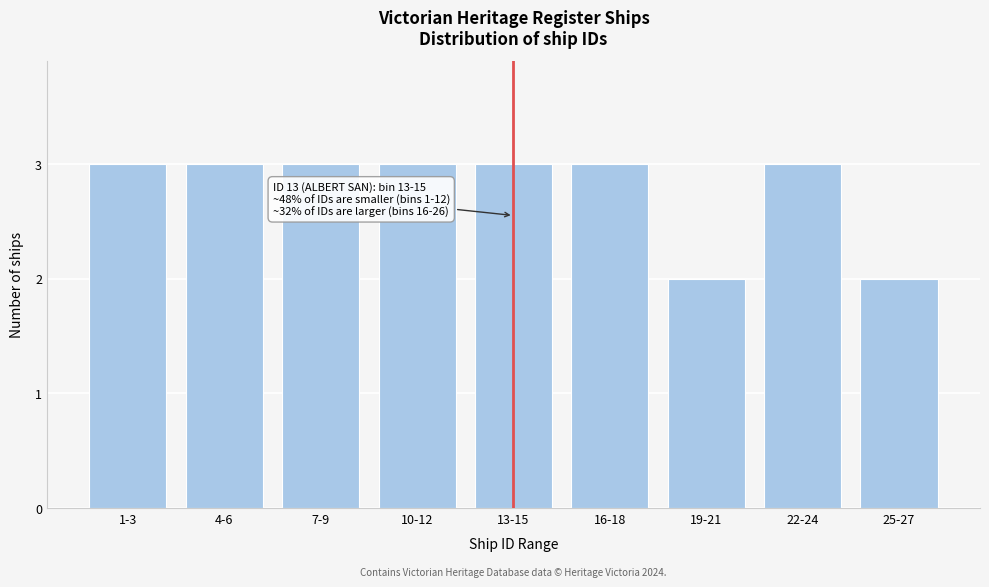

Reading right to left, list all the values displayed in this chart.

25-27=2	22-24=3	19-21=2	16-18=3	13-15=3	10-12=3	7-9=3	4-6=3	1-3=3